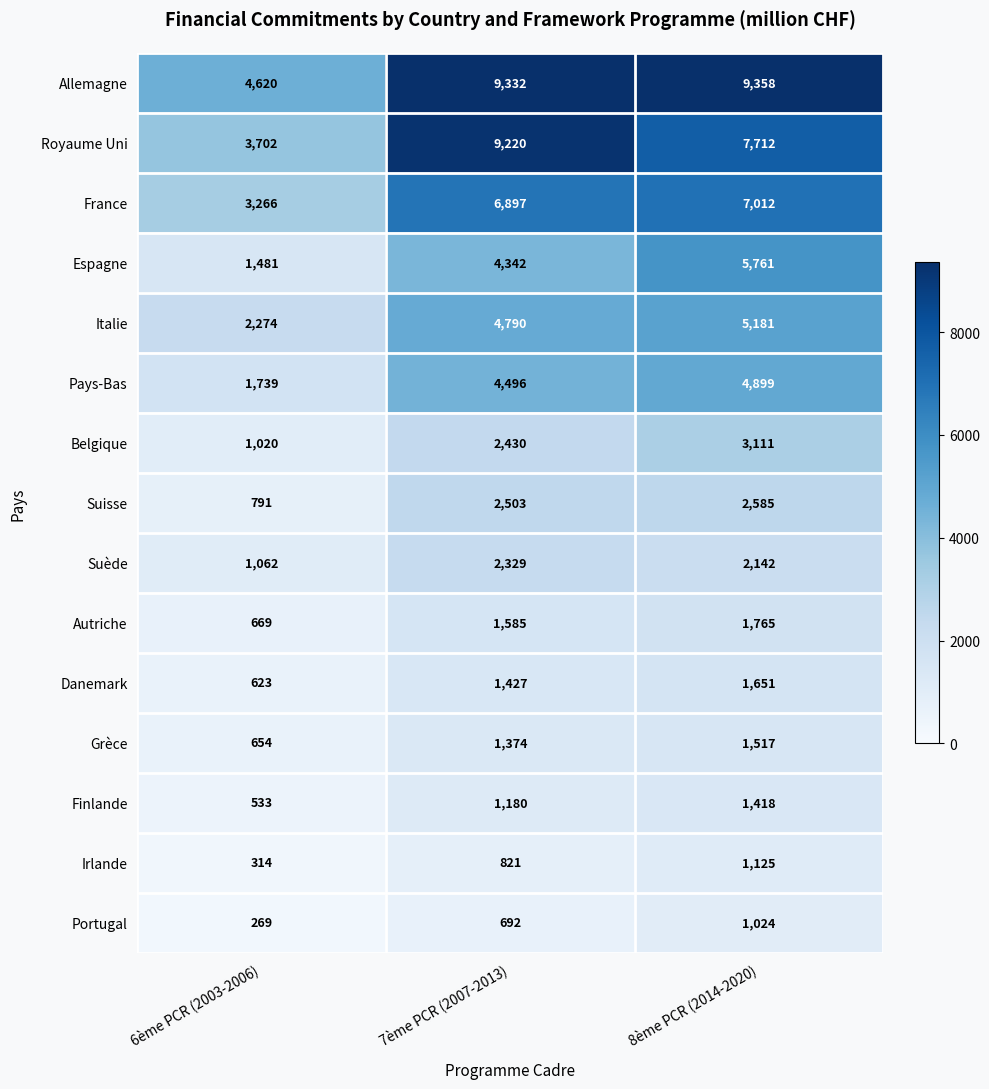

What is the maximum value shown in the chart?

9358